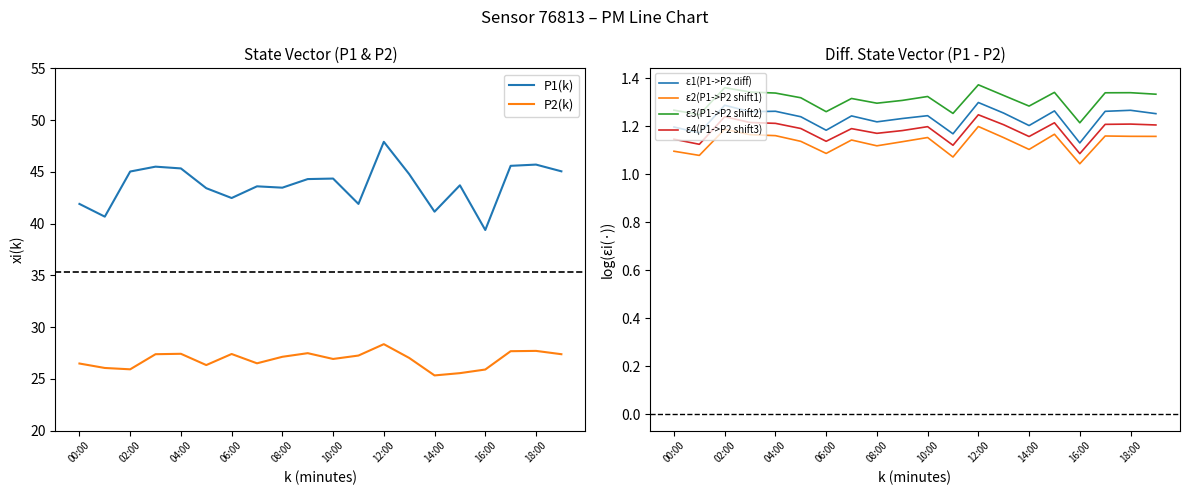

What is the lowest value of the P2(k) series?

25.3